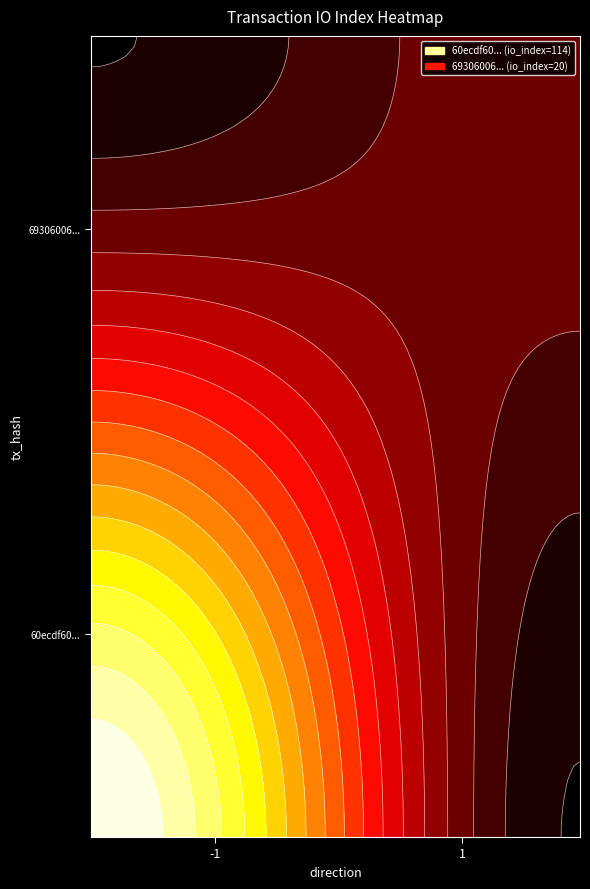

Count the 6930600d648da23e661b02f1f05dedcff4c69c2 values in the range 1 to 20.

2